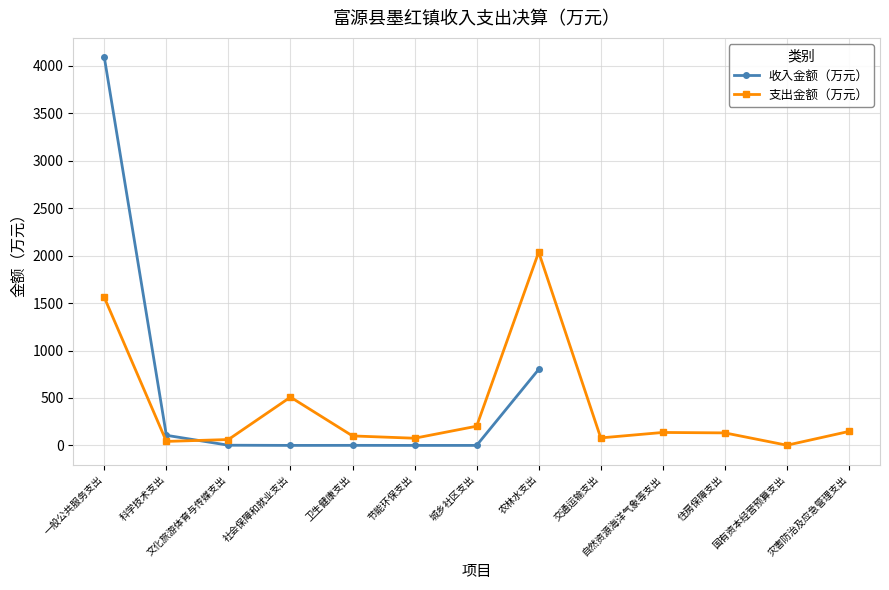

The chart shows a value of 451.4 at 农林水支出. True or false?

False